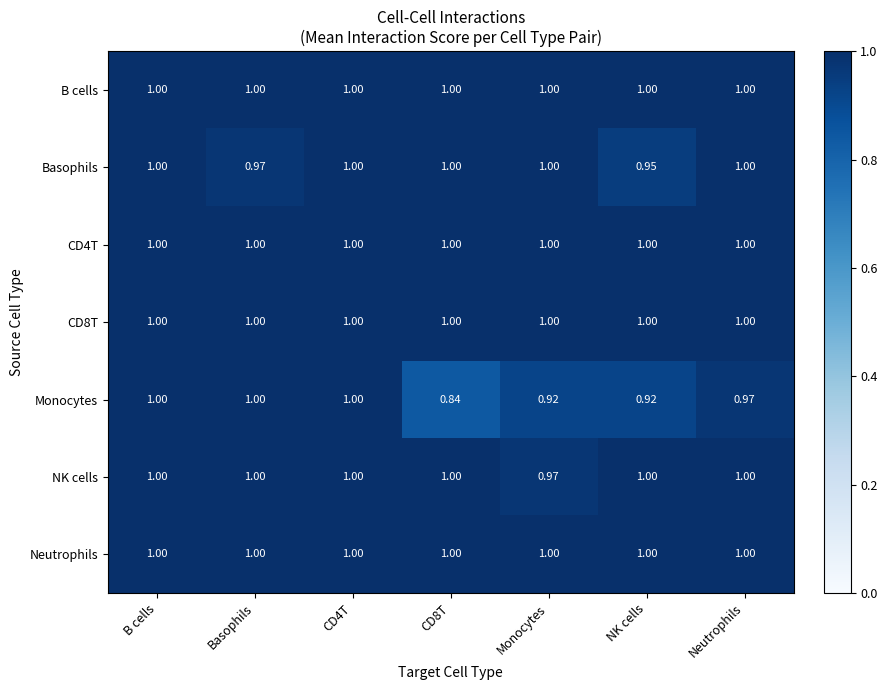

Which series changed the most between CD8T and Neutrophils?

Monocytes